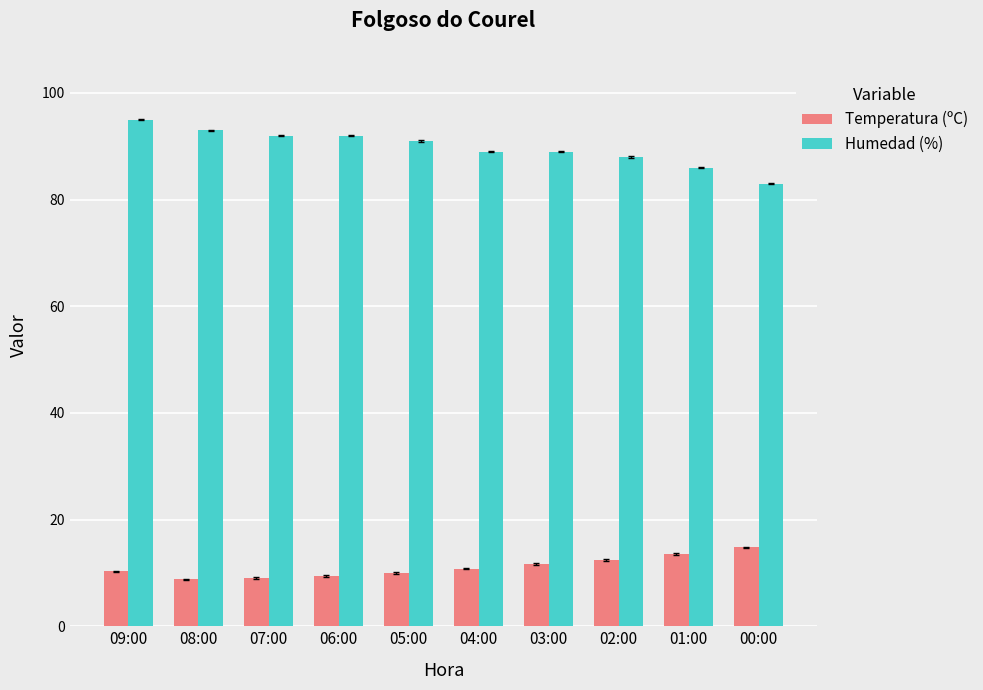

Which series has the largest total across all categories?

Humedad (%)